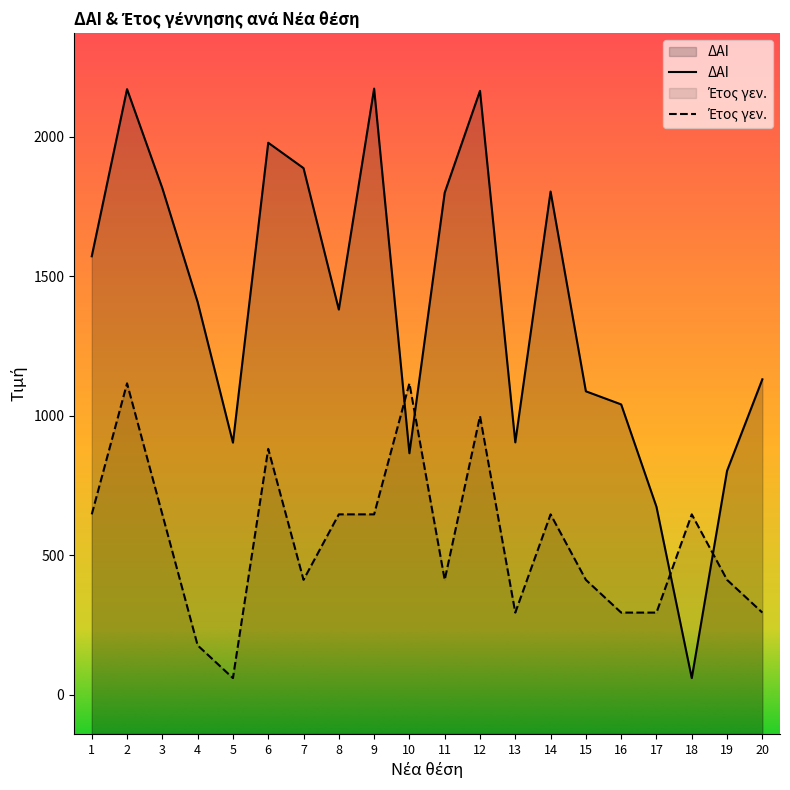

Which series has the largest range (max minus min)?

ΔΑΙ